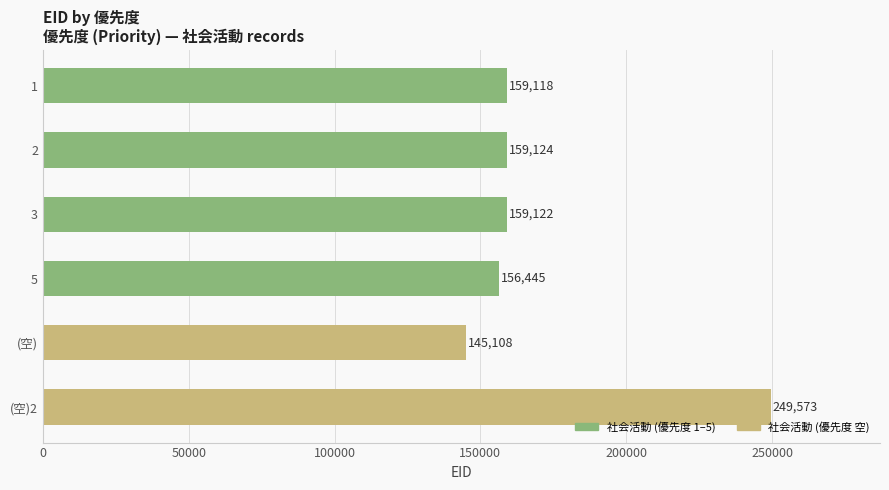

What is the change in value from (空) to 2?

+14016